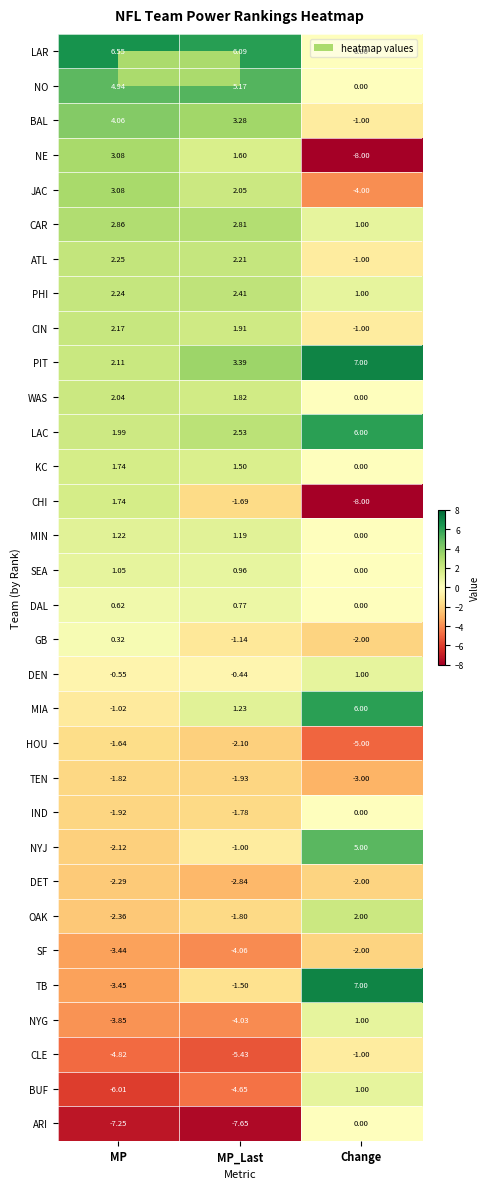

At which category is the sum across all series the highest?

MP